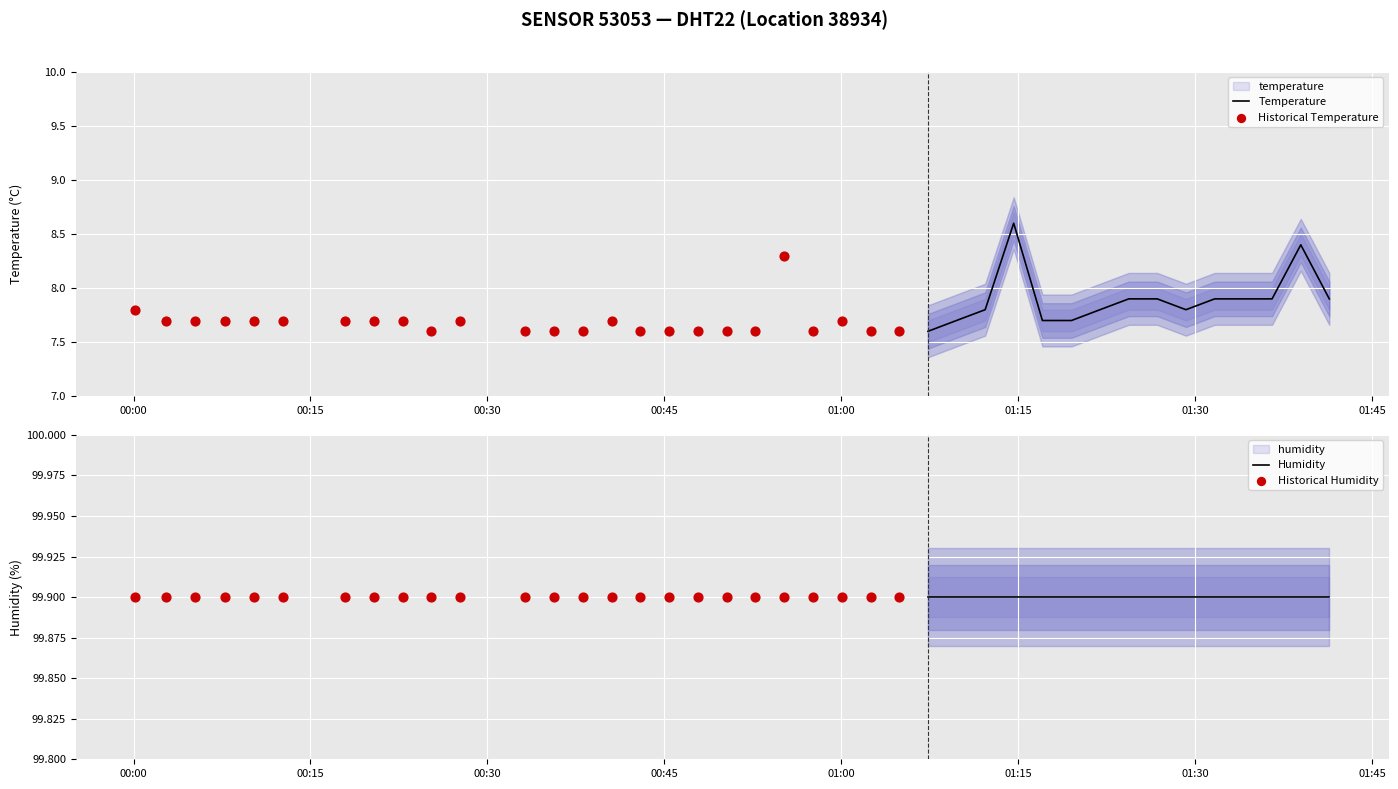

Which series contains the highest Y value?

humidity